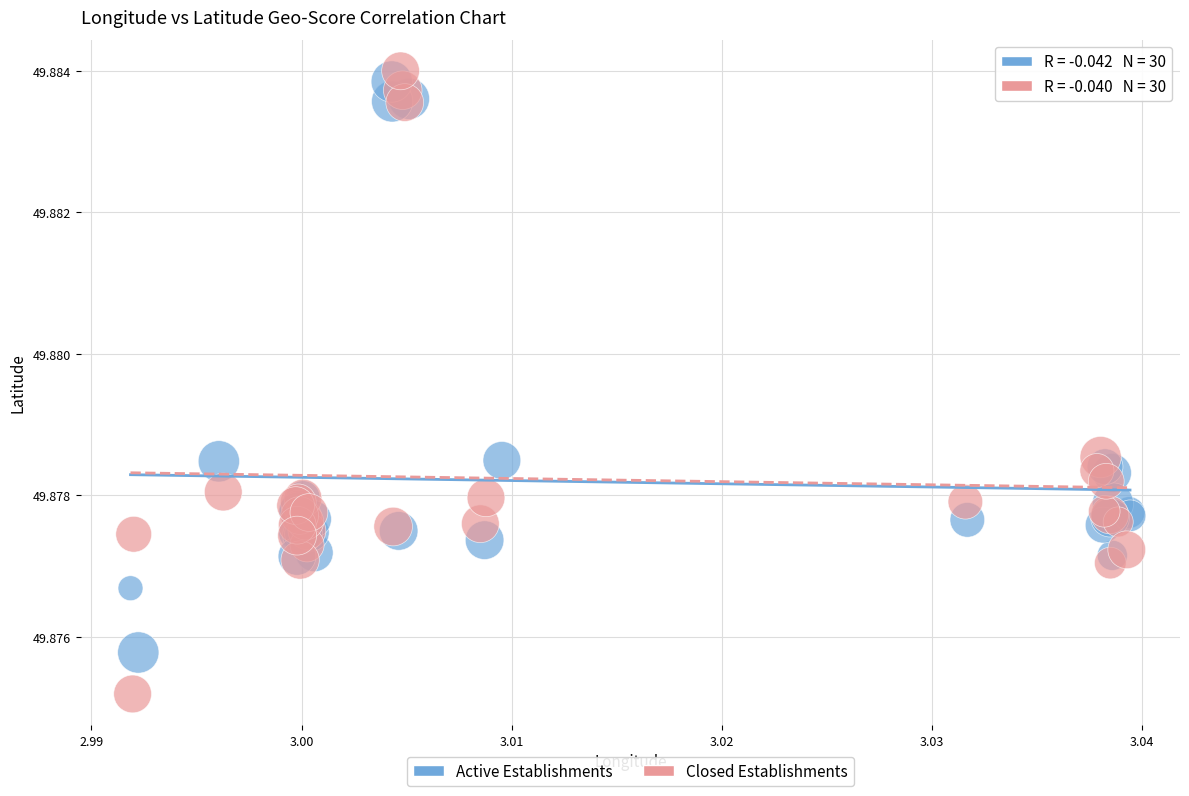

Which series contains the lowest Y value?

Closed Establishments